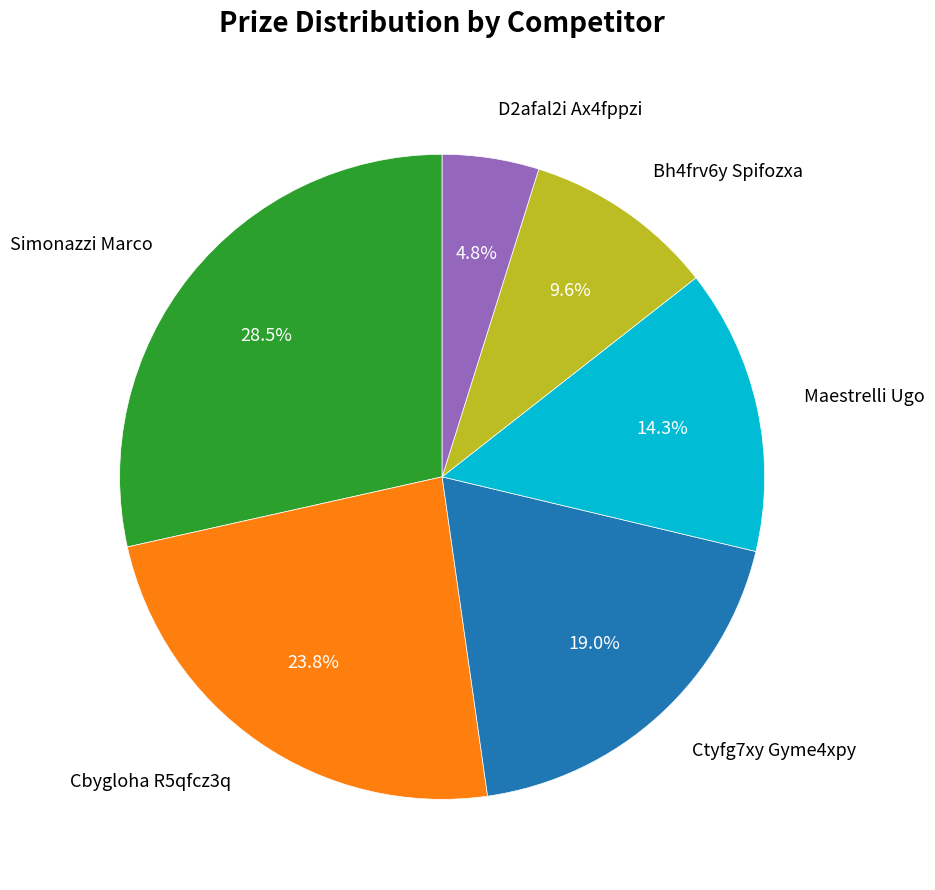

How many slices are in this pie chart?

6